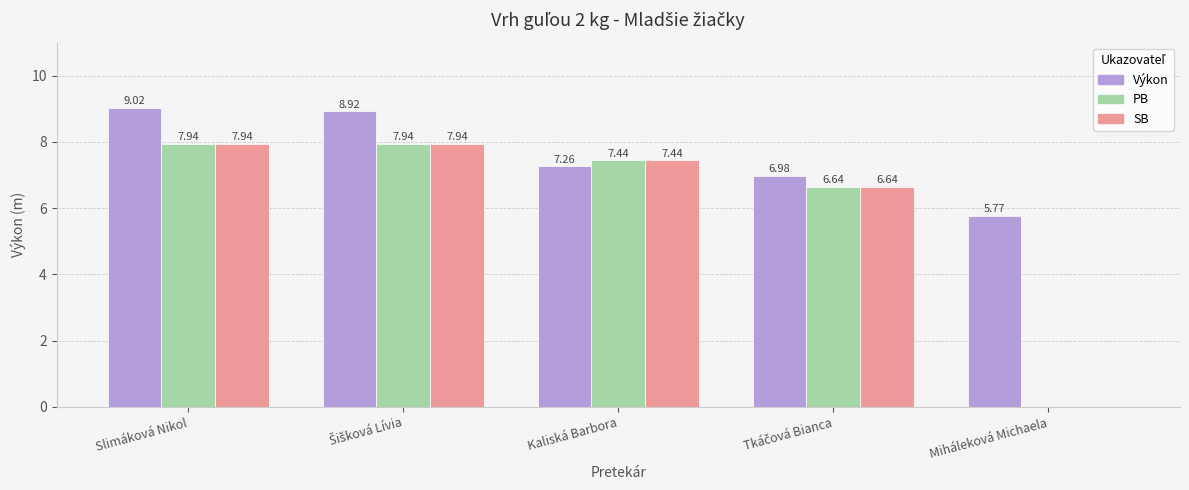

At which label does Výkon first exceed 7?

Slimáková Nikol